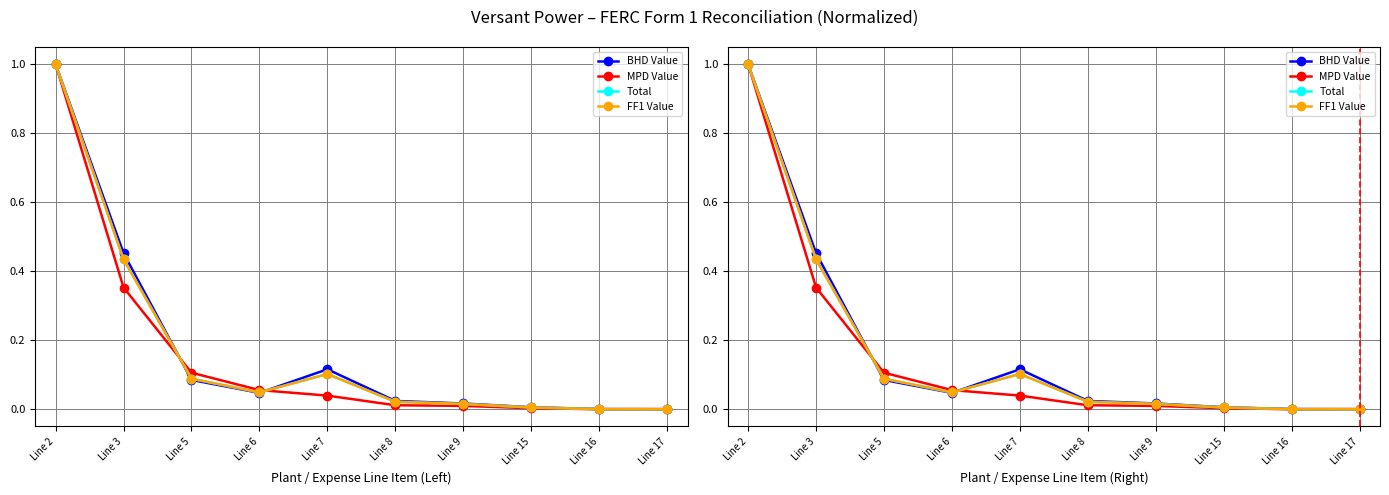

Is it true that MPD Value equals 0.0 at Line 16?

True